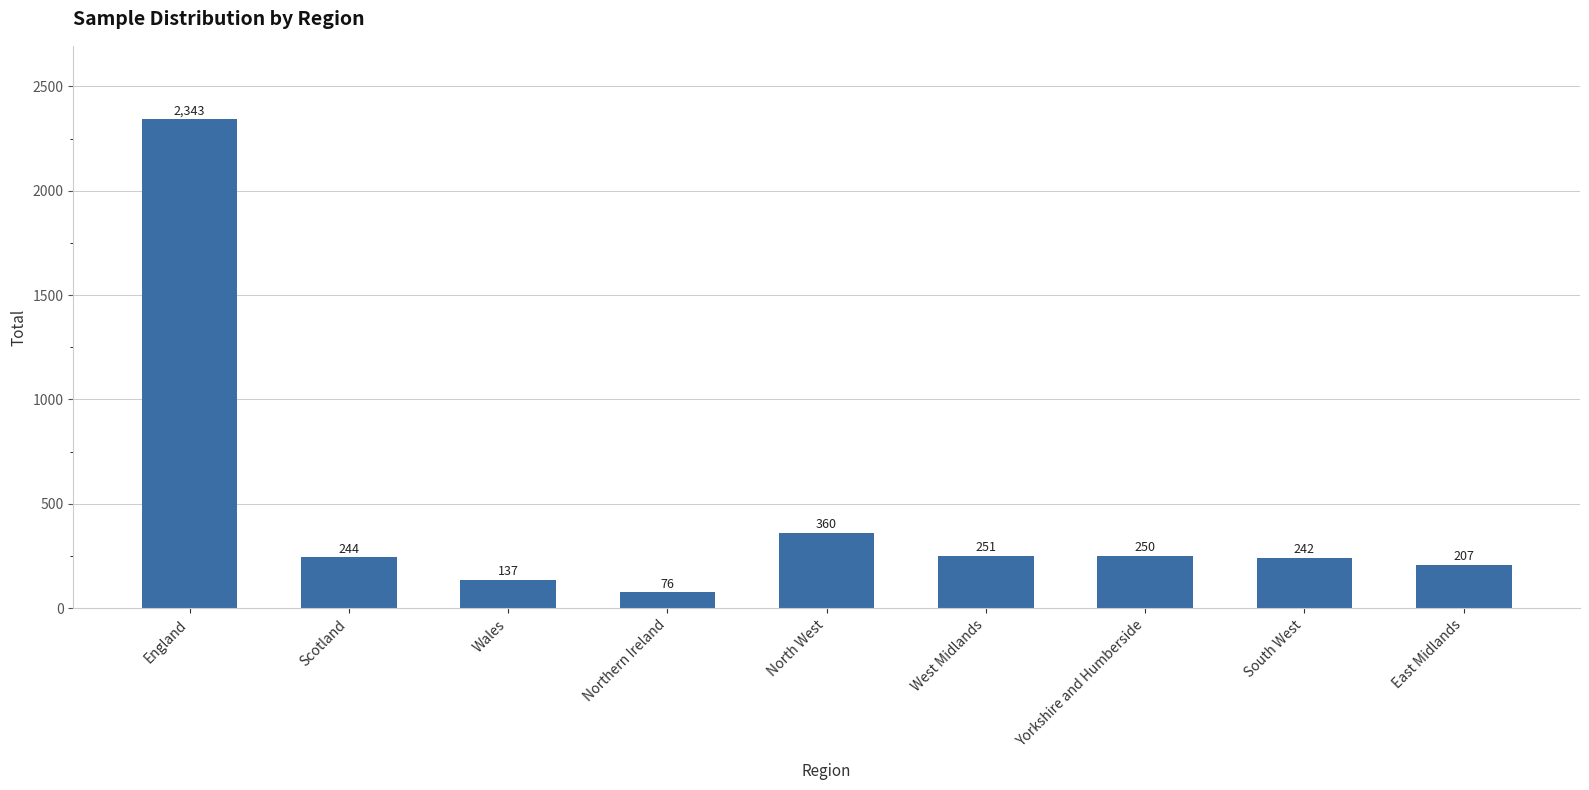

What is the difference between the second highest and second lowest values?

223